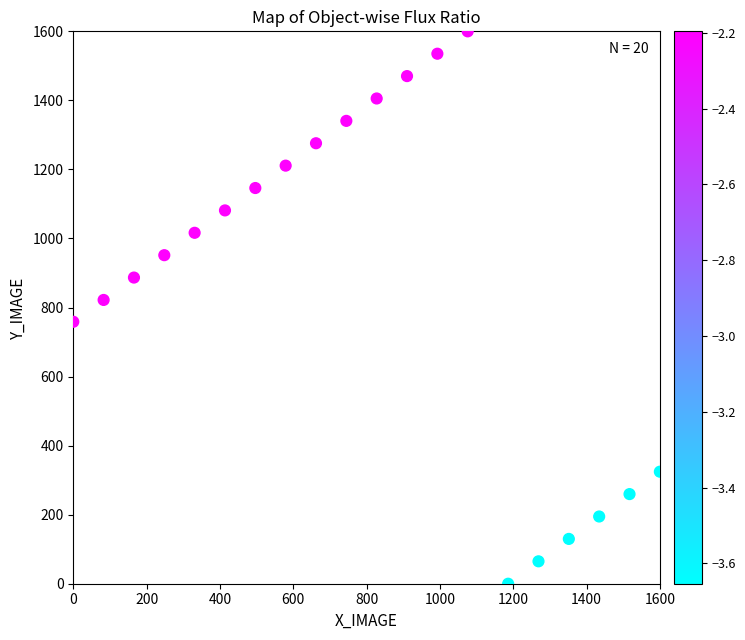

What Y value in the scatter plot is closest to 800?

822.0